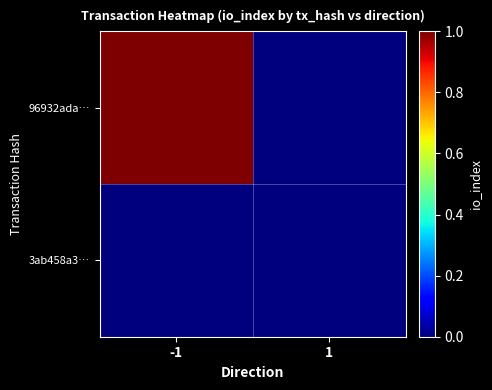

Reading right to left, list all the values displayed in this chart.

96932ada…: 1=0	-1=1
3ab458a3…: 1=0	-1=0